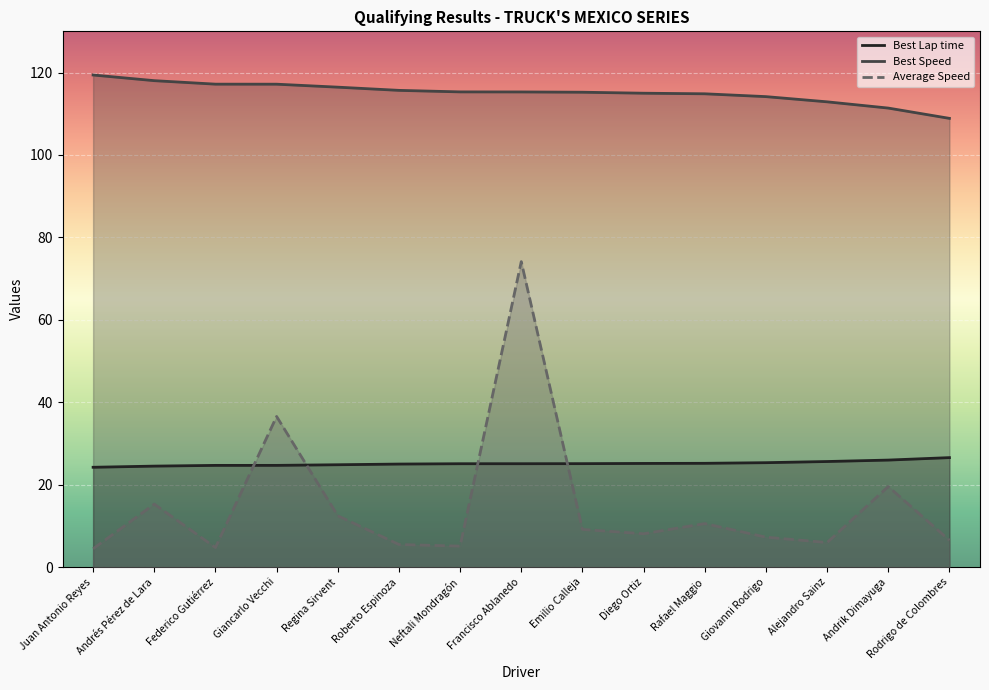

After their last crossing, which series has the higher values: Average Speed or Best Lap time?

Best Lap time